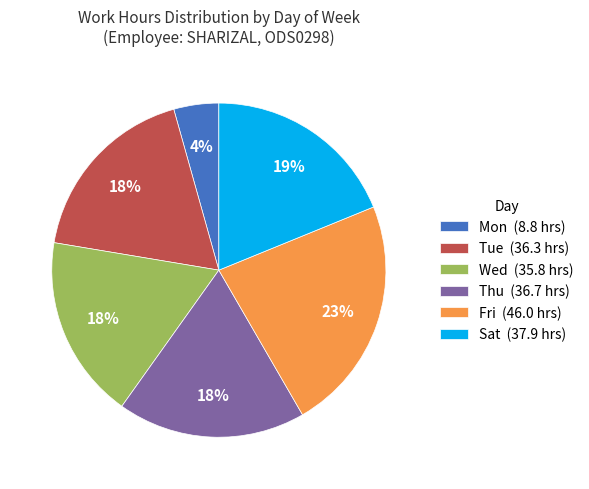

What percentage is the Sat (37.9 hrs) slice, to the nearest percent?

19%